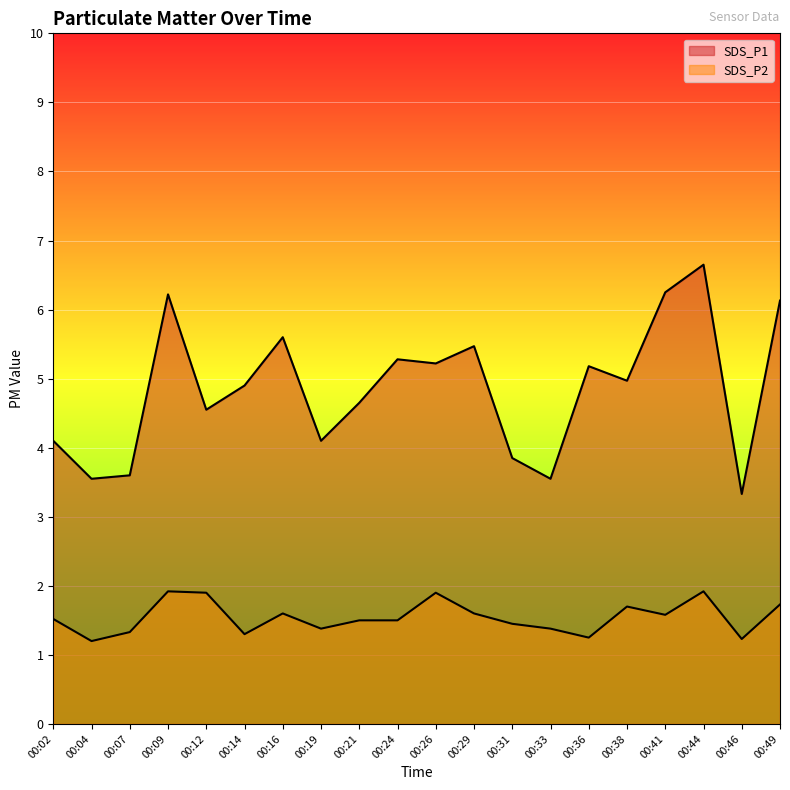

What is the sum of the SDS_P2 values at 00:02 and 00:26?

3.4